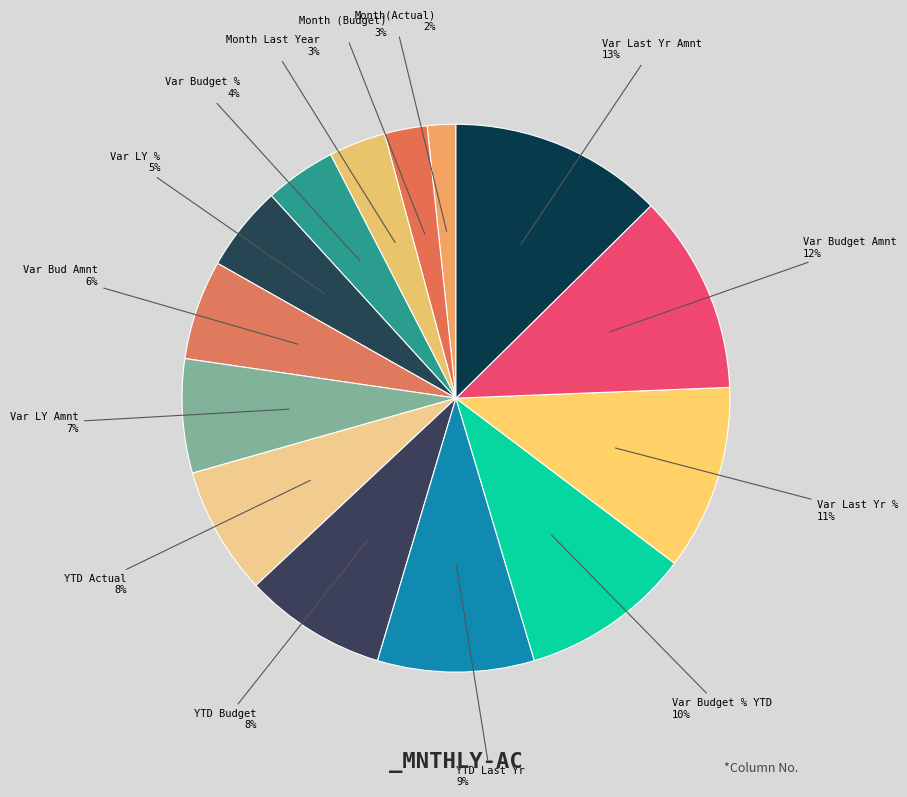

Count the number of slices in the pie.

14